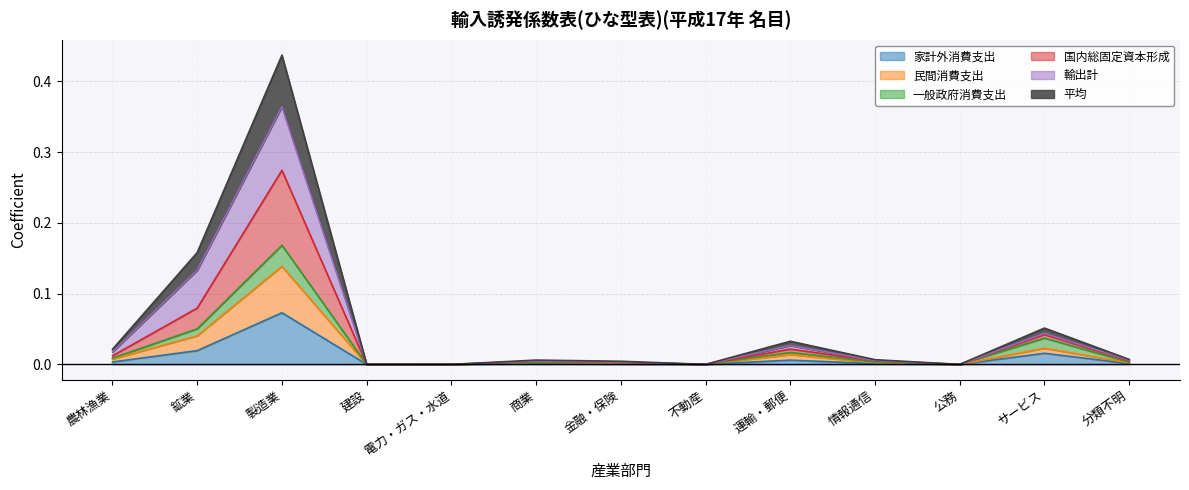

Which category has the highest value in the 家計外消費支出 series?

製造業